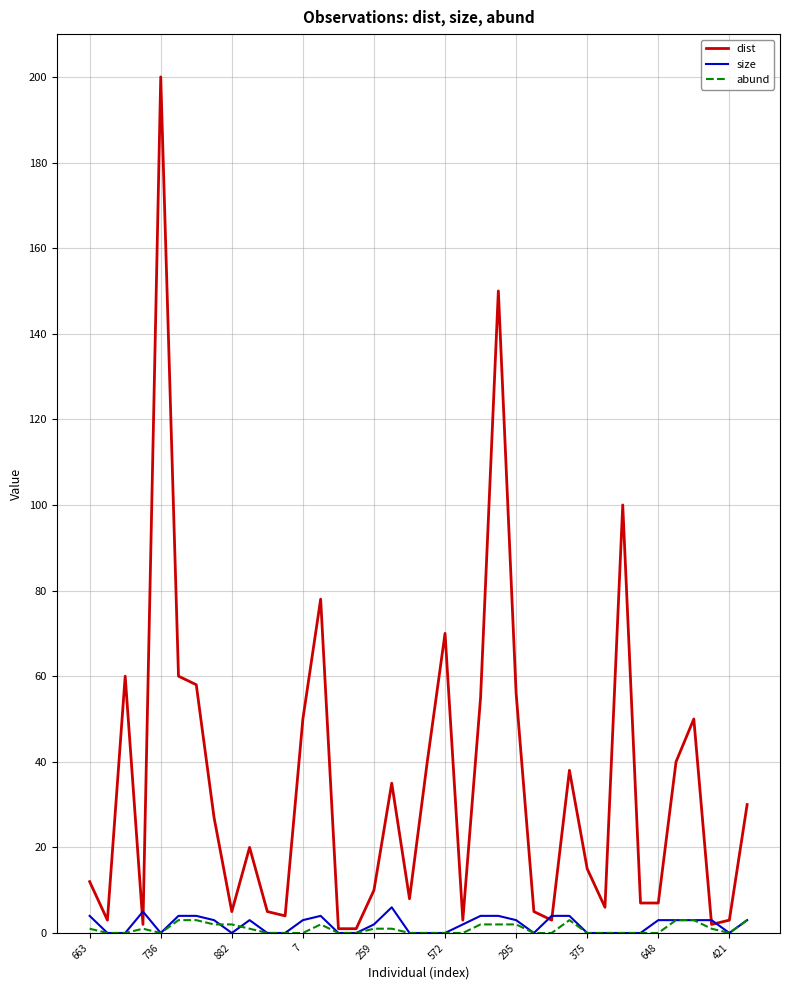

Which series has the widest spread of values?

dist